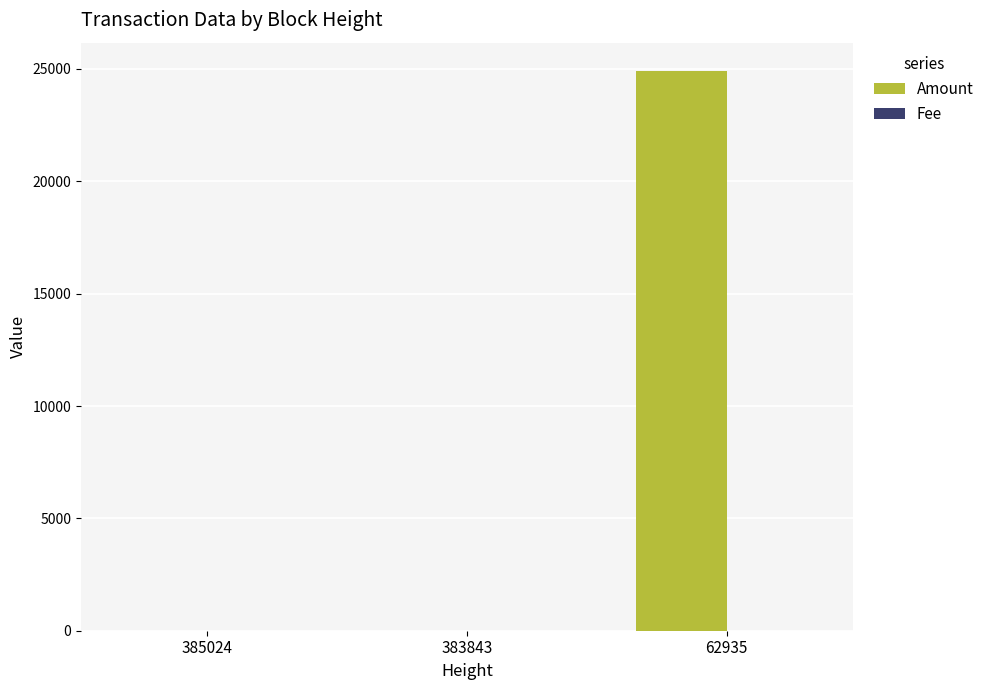

Read the Amount value at 62935, to the nearest 50.

24900